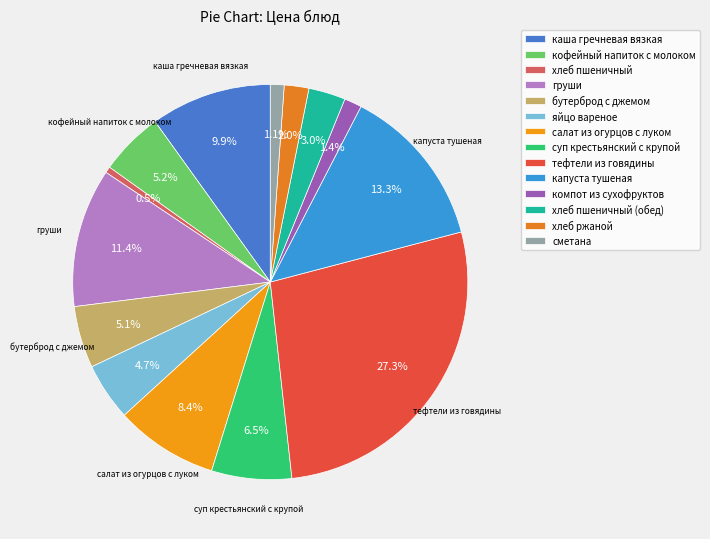

What is the smallest slice in the pie chart?

хлеб пшеничный